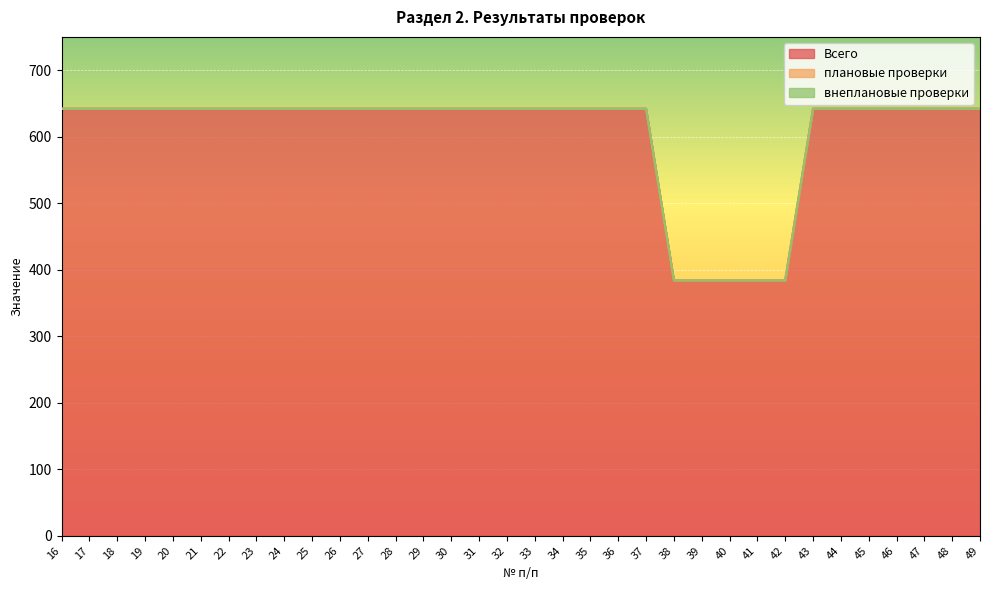

True or false: плановые проверки has more than 1 interior local peaks.

False